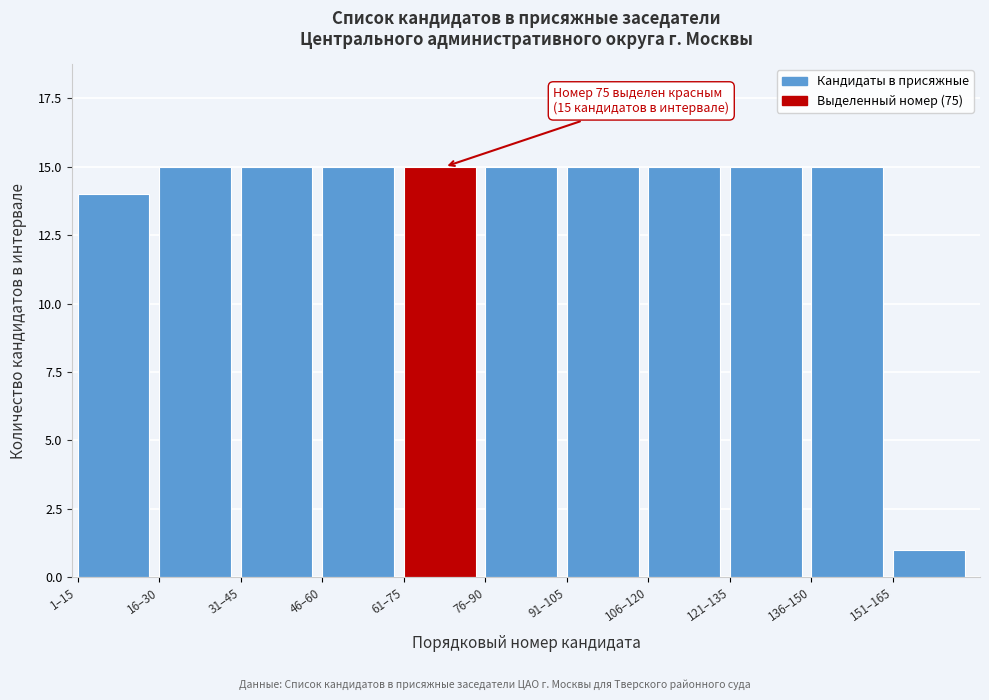

Reading left to right, what are all the values shown in this chart?

14	15	15	15	15	15	15	15	15	15	1